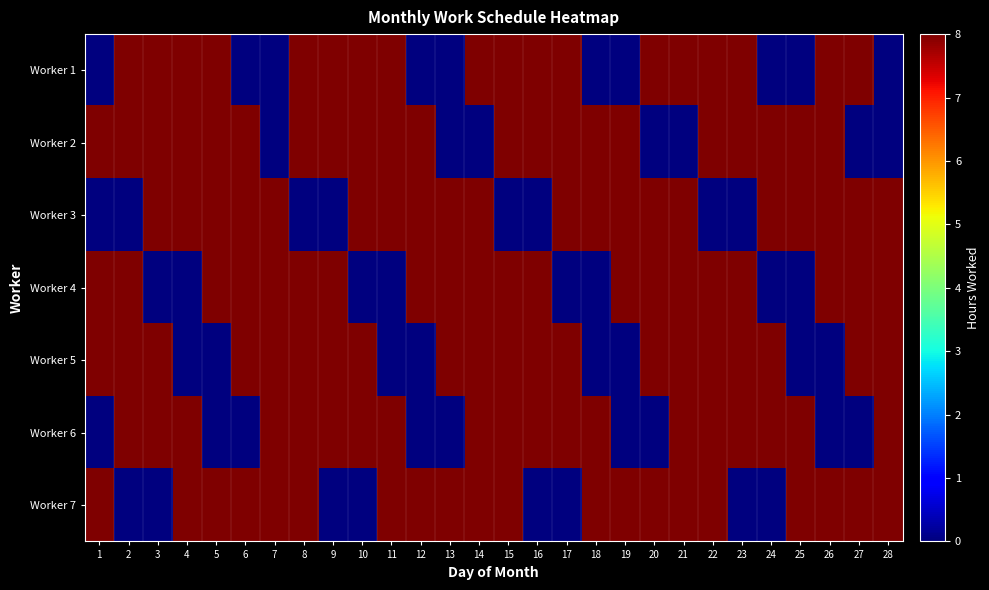

Reading right to left, what are all the values shown in this chart?

Worker 1: 28=0	27=8	26=8	25=0	24=0	23=8	22=8	21=8	20=8	19=0	18=0	17=8	16=8	15=8	14=8	13=0	12=0	11=8	10=8	9=8	8=8	7=0	6=0	5=8	4=8	3=8	2=8	1=0
Worker 2: 28=0	27=0	26=8	25=8	24=8	23=8	22=8	21=0	20=0	19=8	18=8	17=8	16=8	15=8	14=0	13=0	12=8	11=8	10=8	9=8	8=8	7=0	6=8	5=8	4=8	3=8	2=8	1=8
Worker 3: 28=8	27=8	26=8	25=8	24=8	23=0	22=0	21=8	20=8	19=8	18=8	17=8	16=0	15=0	14=8	13=8	12=8	11=8	10=8	9=0	8=0	7=8	6=8	5=8	4=8	3=8	2=0	1=0
Worker 4: 28=8	27=8	26=8	25=0	24=0	23=8	22=8	21=8	20=8	19=8	18=0	17=0	16=8	15=8	14=8	13=8	12=8	11=0	10=0	9=8	8=8	7=8	6=8	5=8	4=0	3=0	2=8	1=8
Worker 5: 28=8	27=8	26=0	25=0	24=8	23=8	22=8	21=8	20=8	19=0	18=0	17=8	16=8	15=8	14=8	13=8	12=0	11=0	10=8	9=8	8=8	7=8	6=8	5=0	4=0	3=8	2=8	1=8
Worker 6: 28=8	27=0	26=0	25=8	24=8	23=8	22=8	21=8	20=0	19=0	18=8	17=8	16=8	15=8	14=8	13=0	12=0	11=8	10=8	9=8	8=8	7=8	6=0	5=0	4=8	3=8	2=8	1=0
Worker 7: 28=8	27=8	26=8	25=8	24=0	23=0	22=8	21=8	20=8	19=8	18=8	17=0	16=0	15=8	14=8	13=8	12=8	11=8	10=0	9=0	8=8	7=8	6=8	5=8	4=8	3=0	2=0	1=8